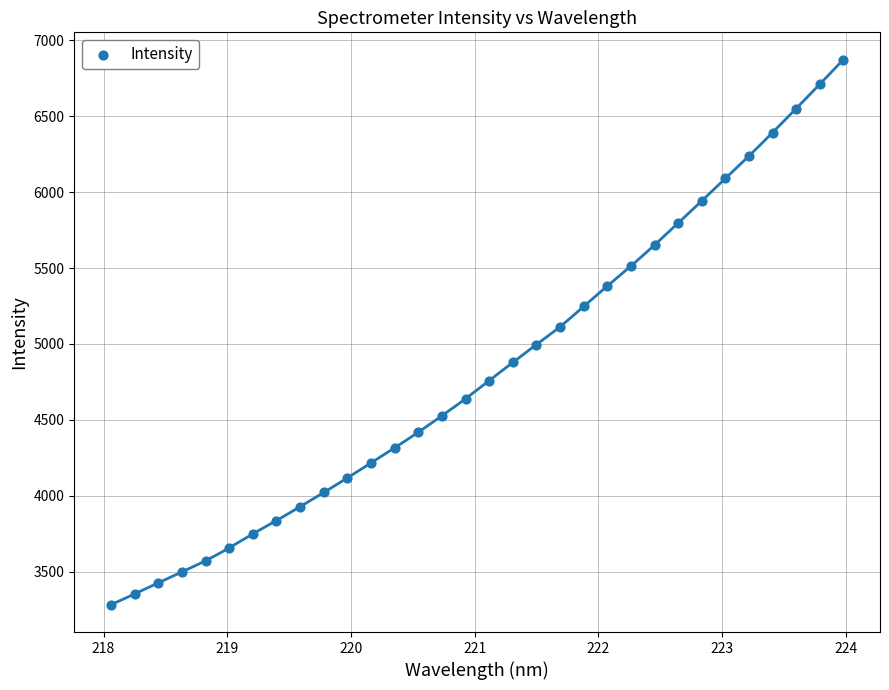

What is the range of X values (max minus min)?

5.9